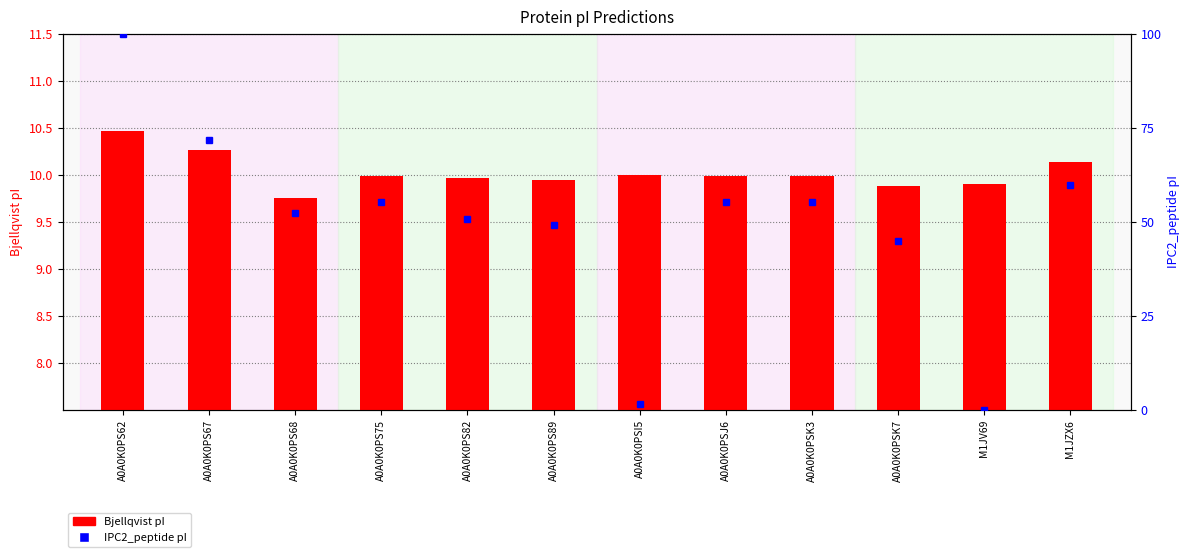

Rank the categories by value from highest to lowest.

A0A0K0PS62, A0A0K0PS67, M1JZX6, A0A0K0PSI5, A0A0K0PS75, A0A0K0PSJ6, A0A0K0PSK3, A0A0K0PS82, A0A0K0PS89, M1JV69, A0A0K0PSK7, A0A0K0PS68